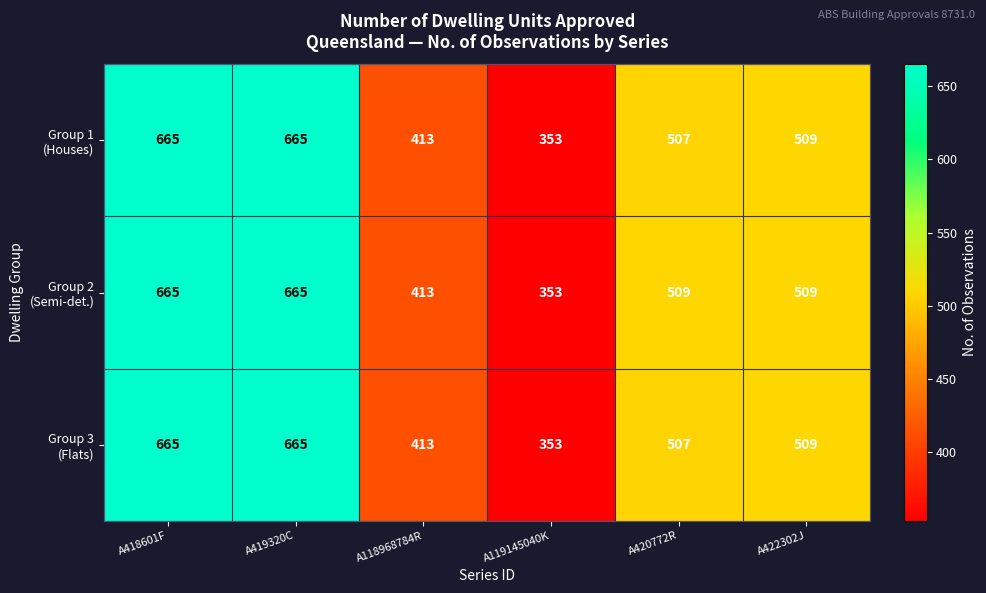

What is the total value across all series at A422302J?

1527